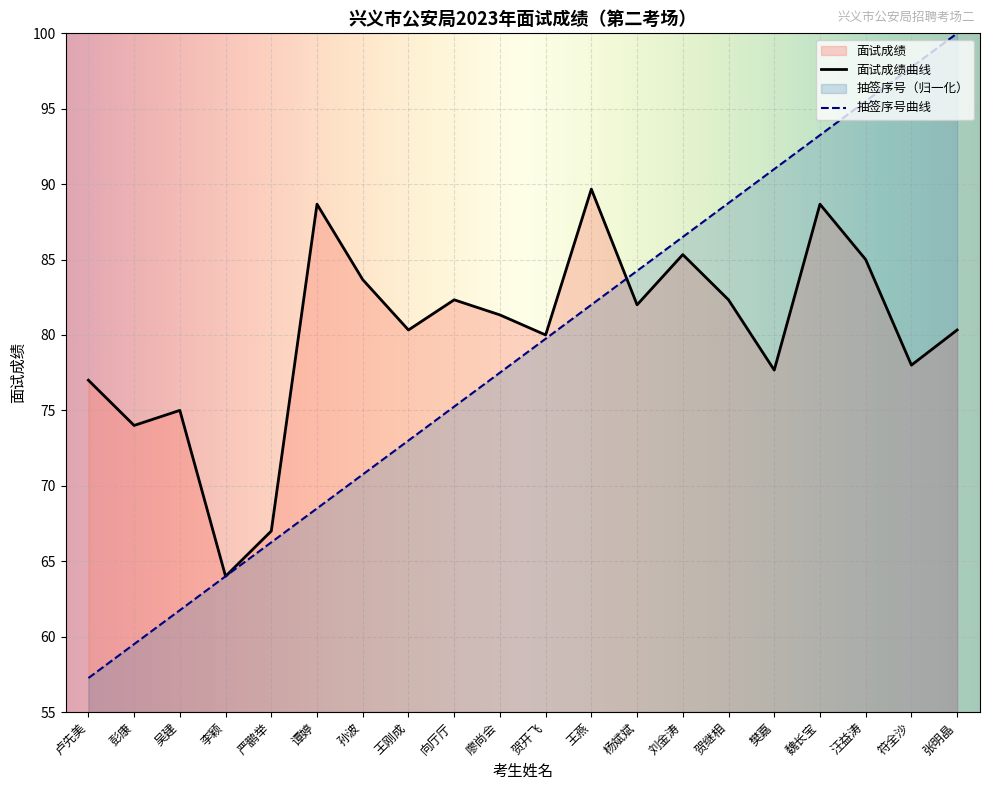

How many interior local peaks does the 面试成绩 series have?

6